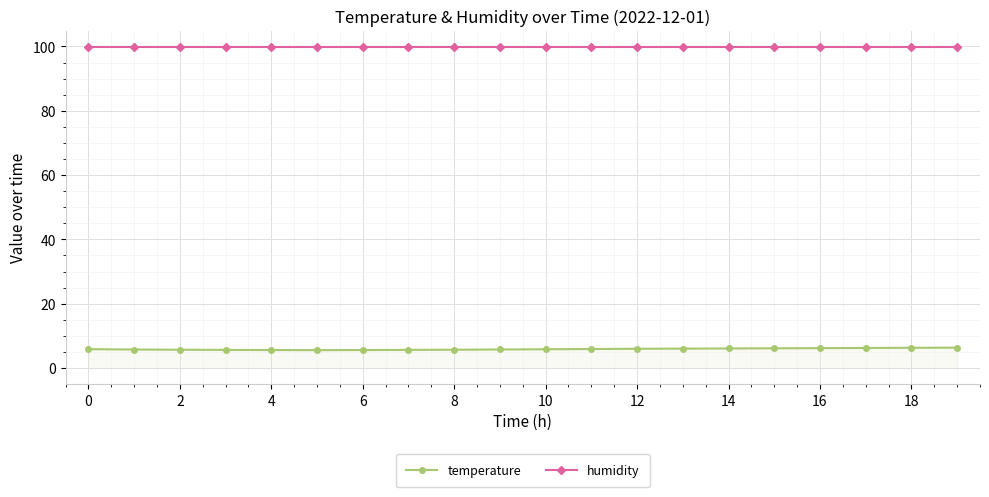

At how many categories does at least one series exceed 67?

20